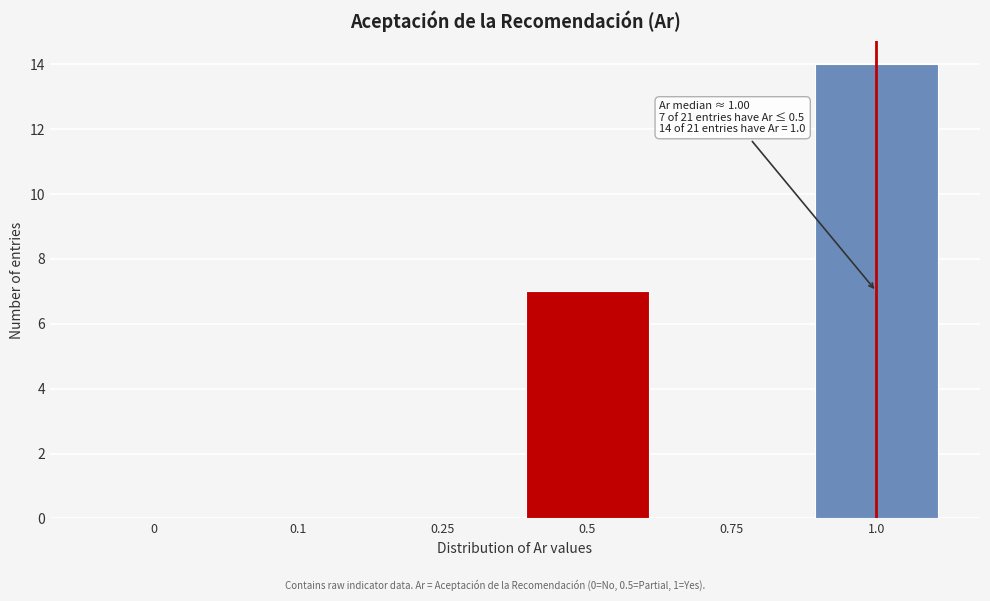

Reading right to left, list all the values displayed in this chart.

1.0=14	0.75=0	0.5=7	0.25=0	0.1=0	0=0